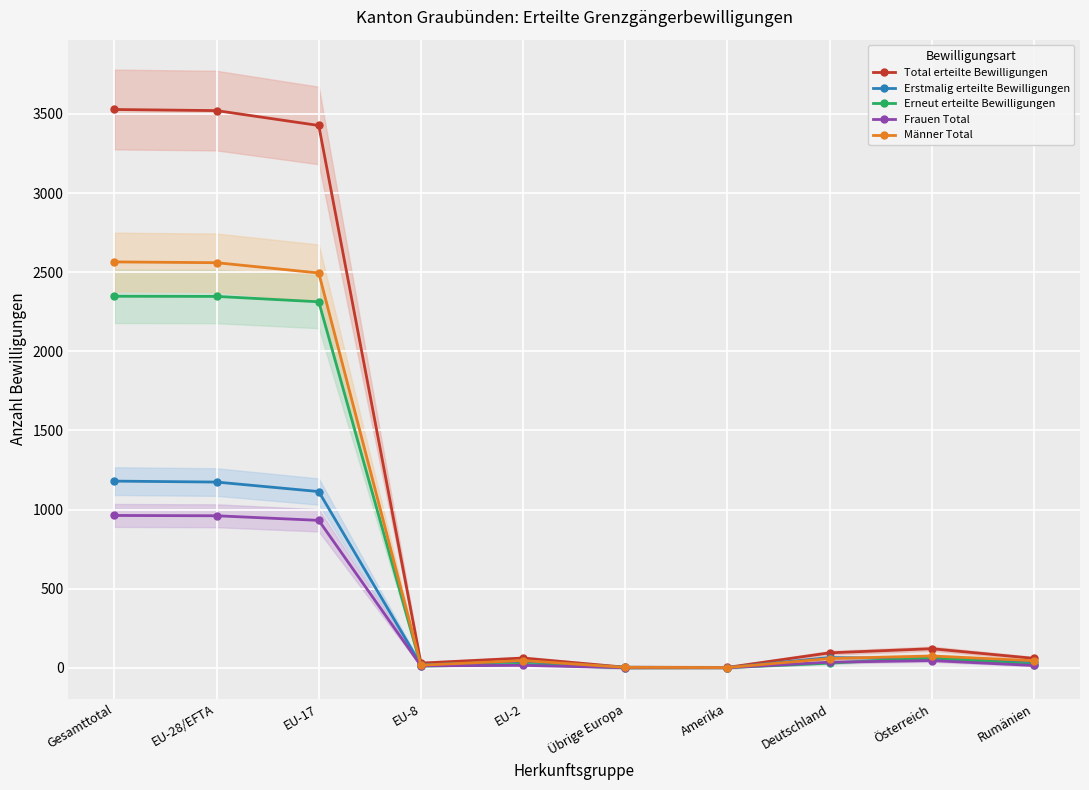

Which series has the largest range (max minus min)?

Total erteilte Bewilligungen